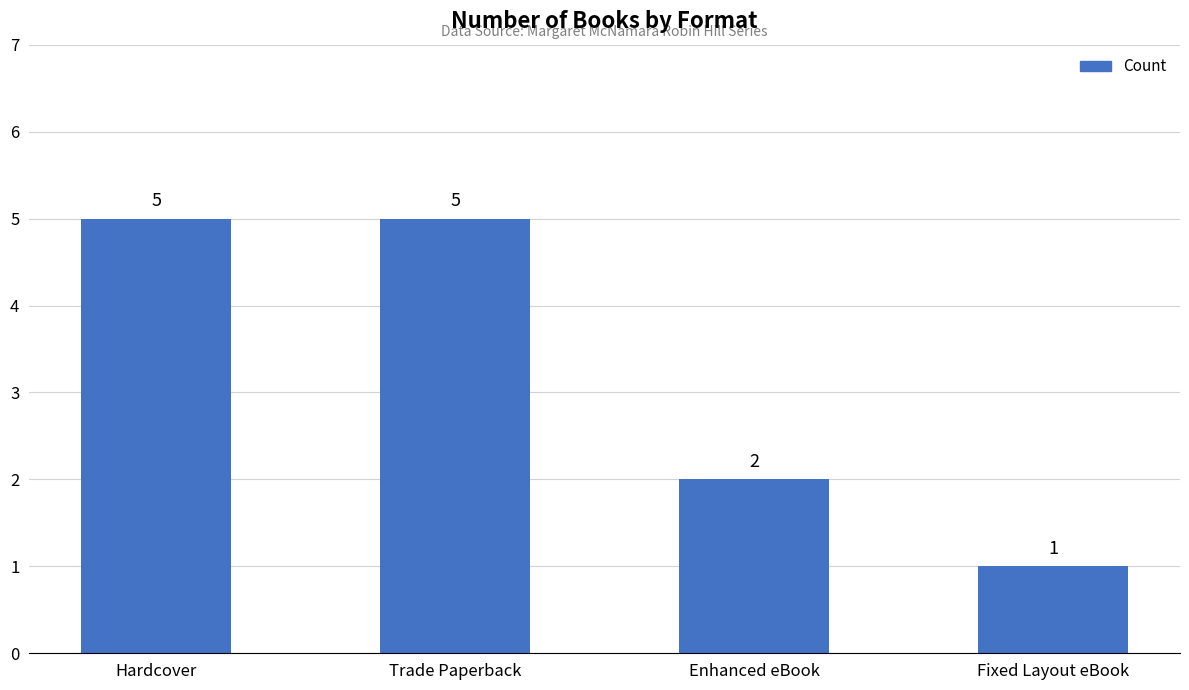

Which label corresponds to the smallest value in the chart?

Fixed Layout eBook